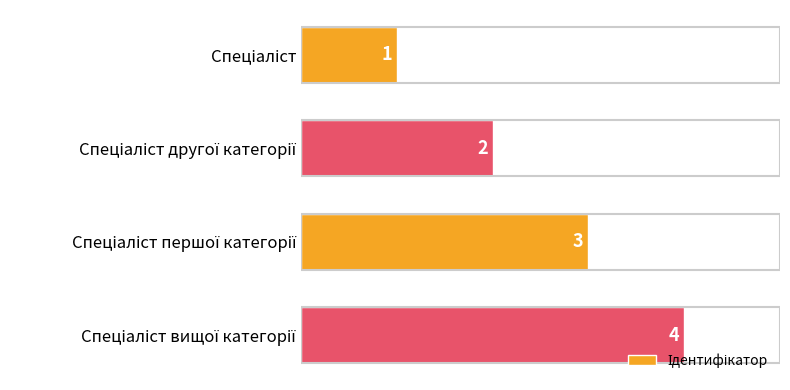

Count the values in the range 2 to 4.

3